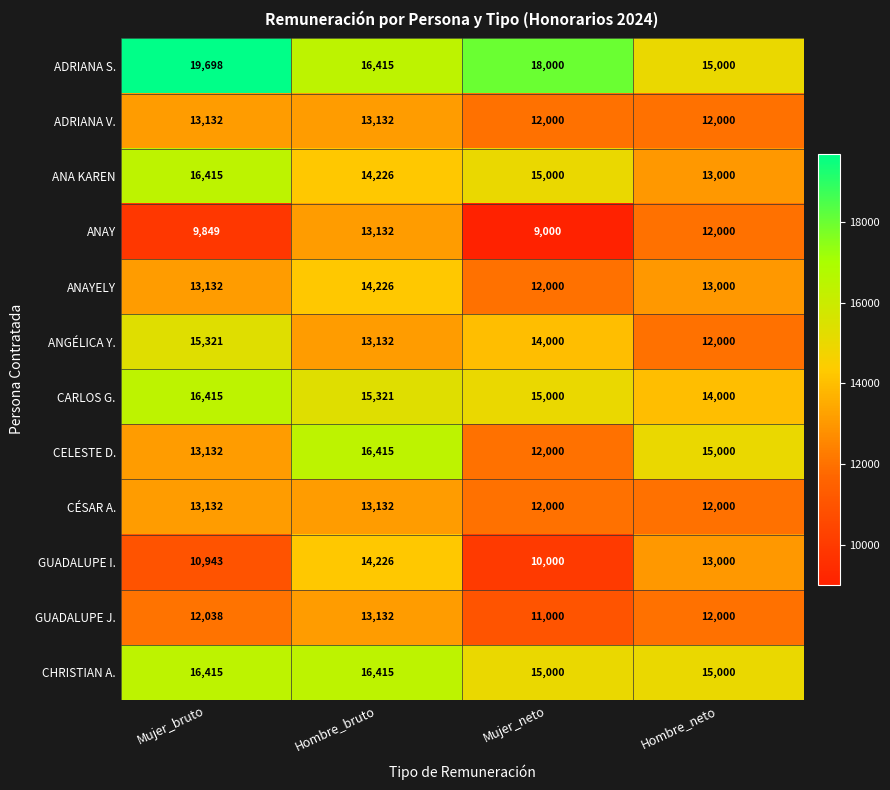

The ADRIANA S. series shows 5076 at Mujer_neto. True or false?

False